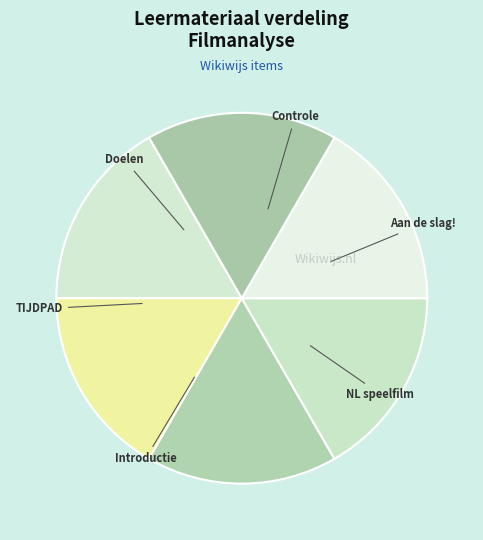

What is the smallest slice in the pie chart?

TIJDPAD